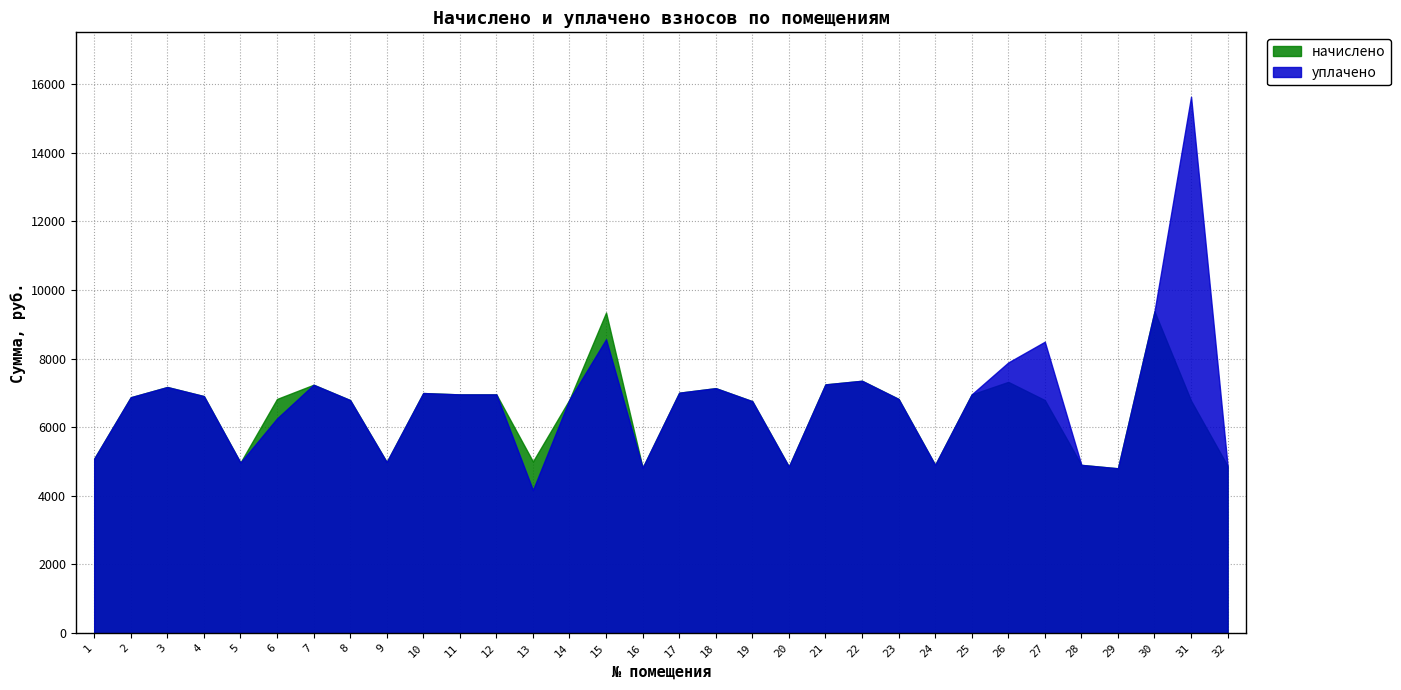

What is the difference between the highest and lowest values at 31?

8856.4